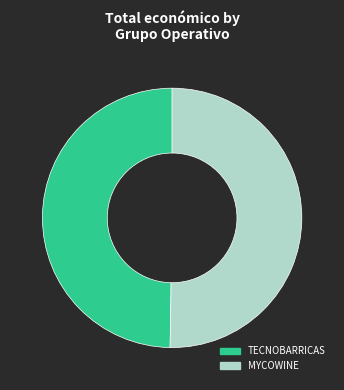

Approximately how many times larger is the value at TECNOBARRICAS compared to MYCOWINE?

1.0